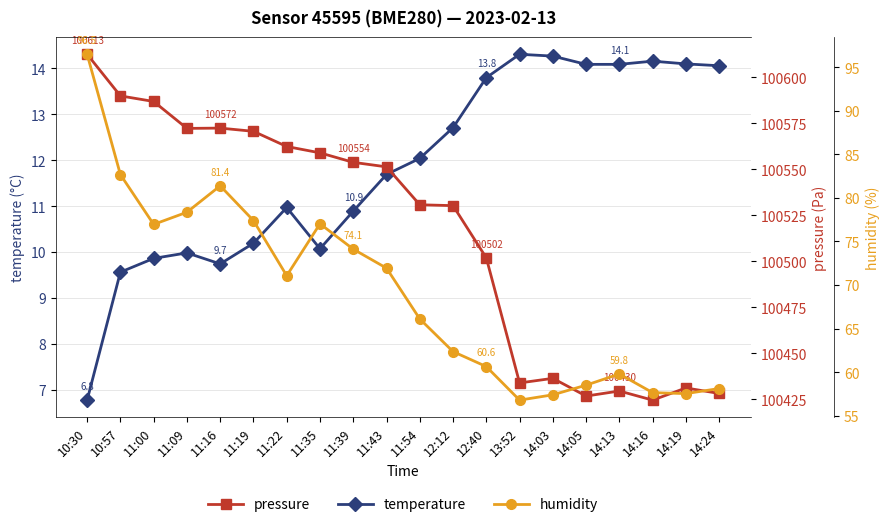

The temperature series shows 5.8 at 11:16. True or false?

False